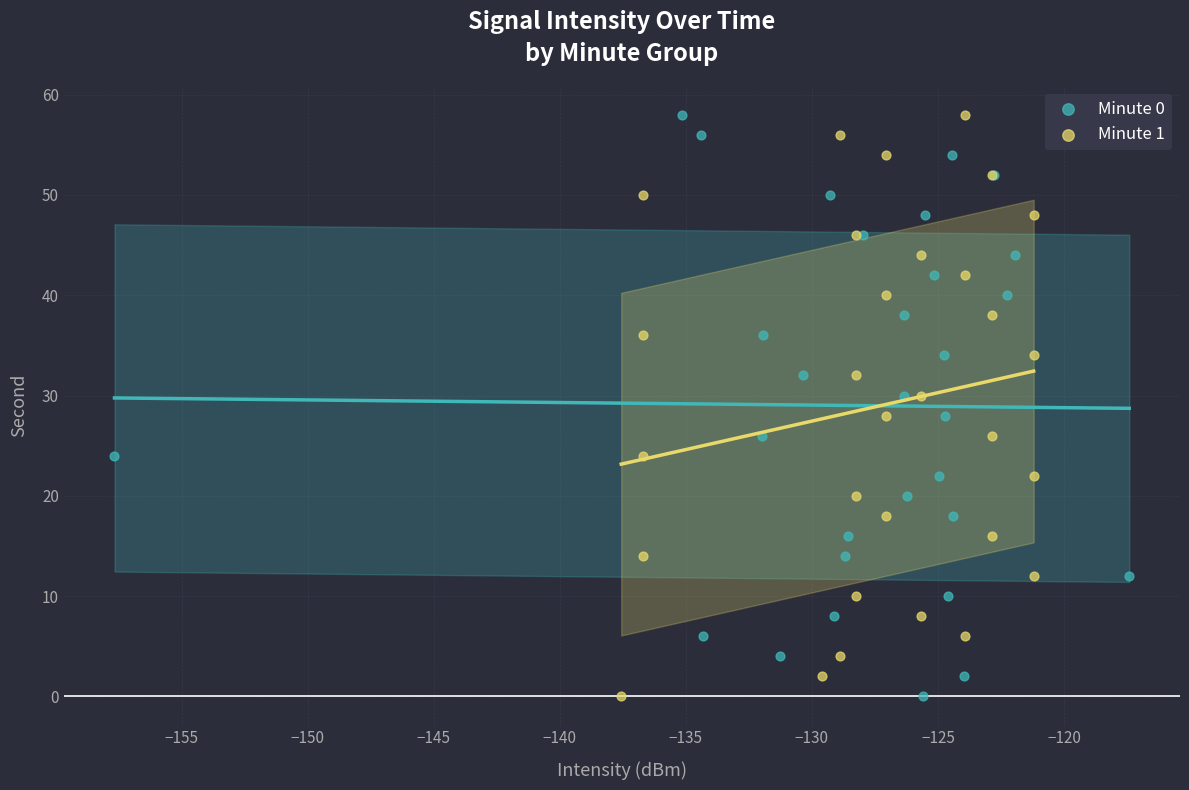

What are all the series names shown in the legend?

Minute 0, Minute 1